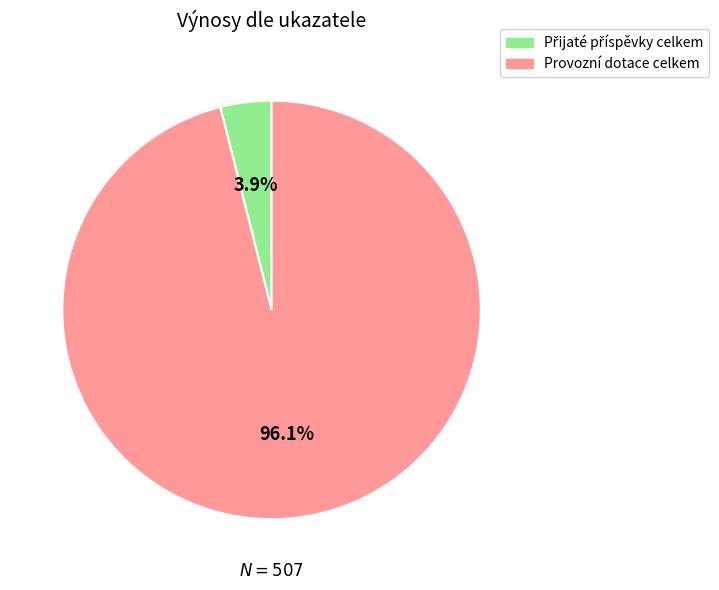

Which slice is the largest?

Provozní dotace celkem